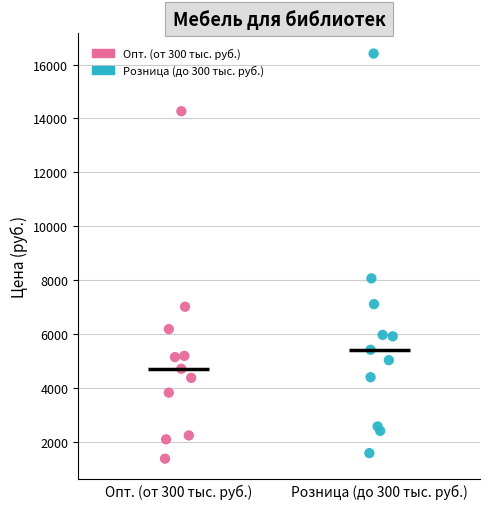

Which series contains the highest Y value?

Розница (до 300 тыс. руб.)